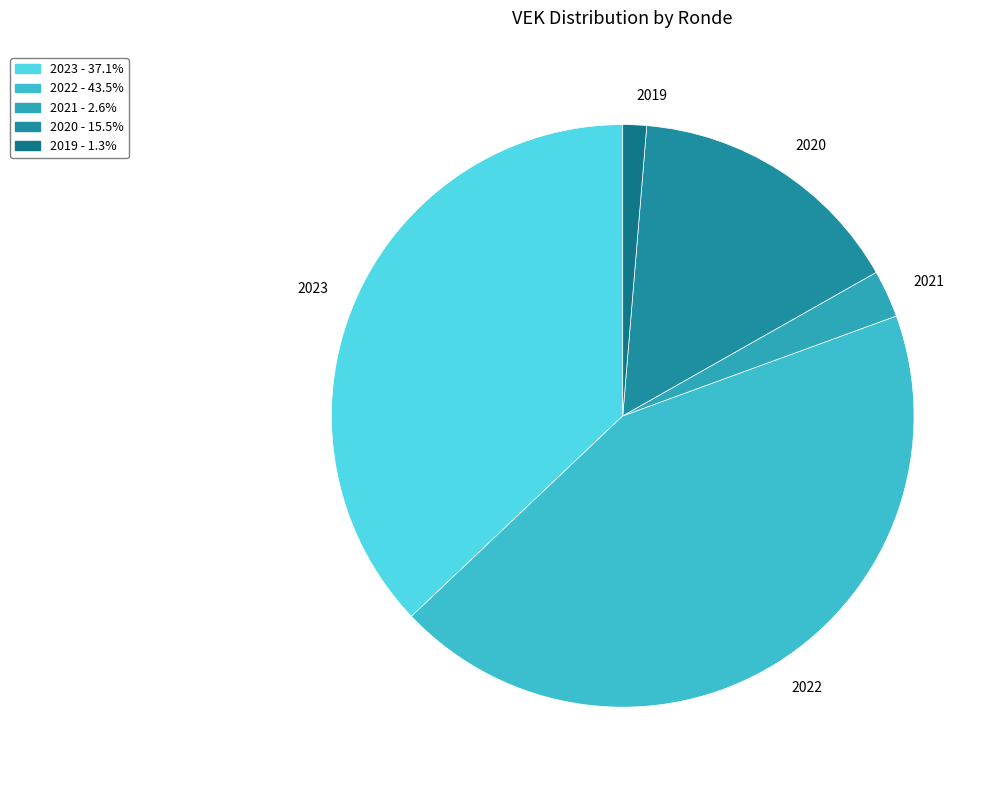

Rank the categories by value from lowest to highest.

2019, 2021, 2020, 2023, 2022